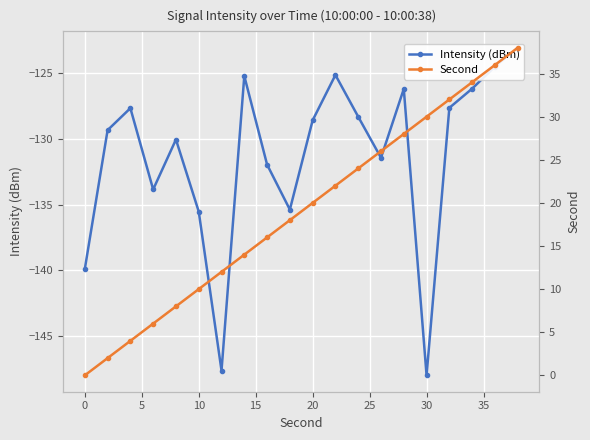

What is the minimum value shown in the chart?

-148.0